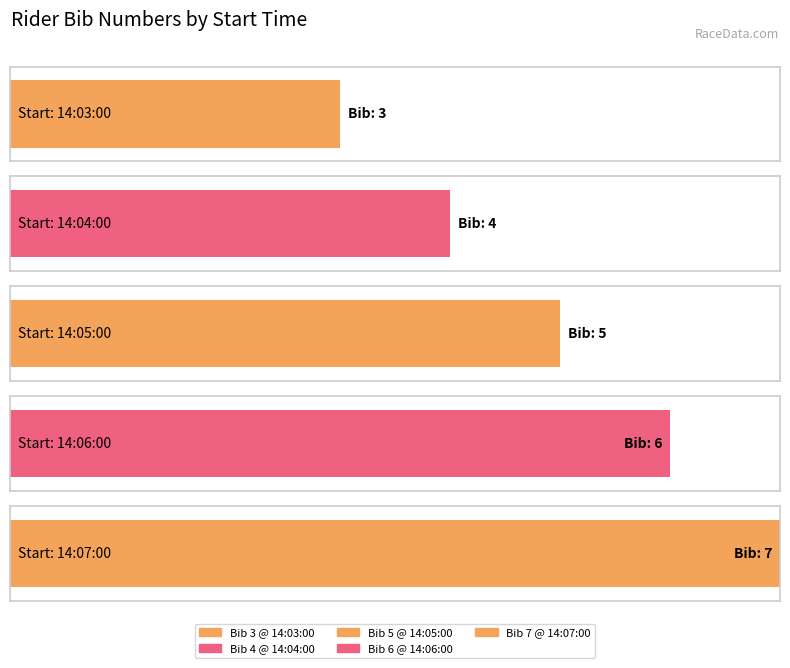

What is the difference between the second highest and minimum values?

3